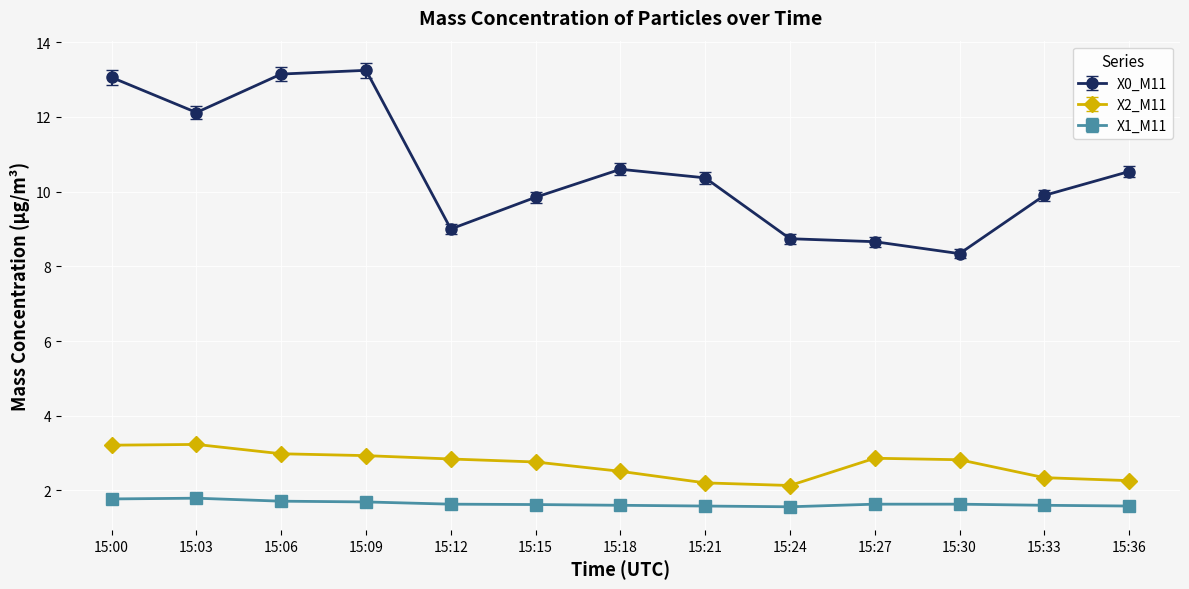

Which series has the largest total across all categories?

X0_M11